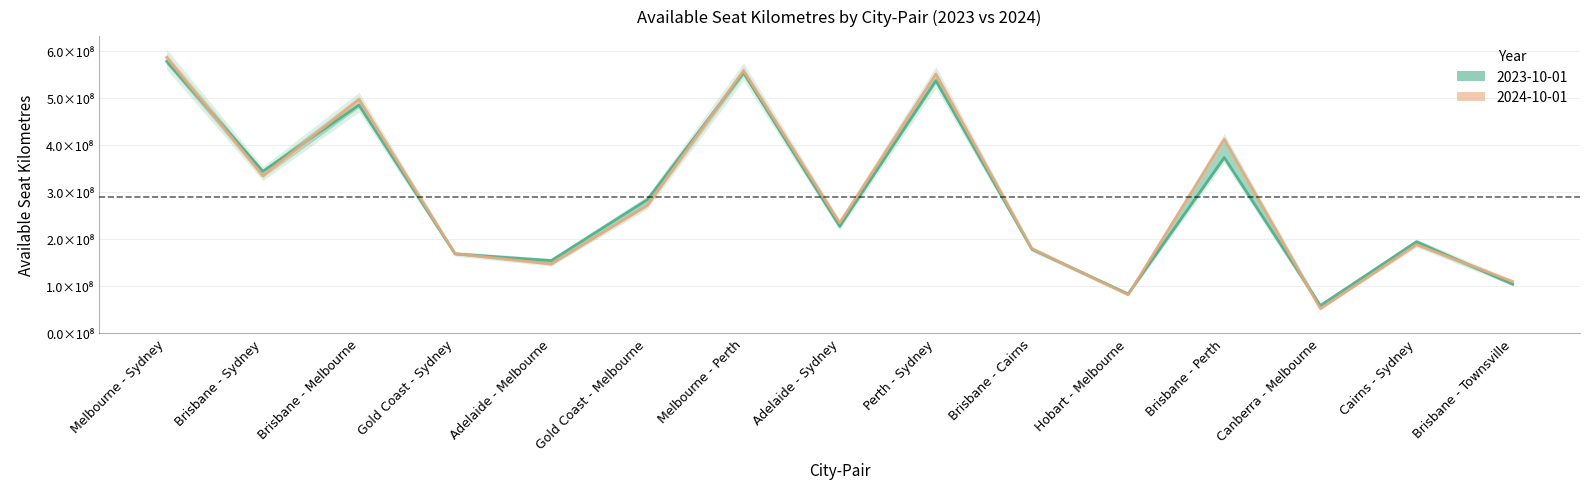

Reading left to right, list all the values displayed in this chart.

2023-10-01 line: 577399585	343758807	484469991	168212960	154067301	283654858	553054986	226629066	536457820	177921419	83216790	373010160	58663050	194200659	103620608
2024-10-01 line: 585800362	334167846	496599908	168663800	146697235	271859608	557584830	234265914	550158668	179128807	81347958	411679815	51735720	187919082	109585376